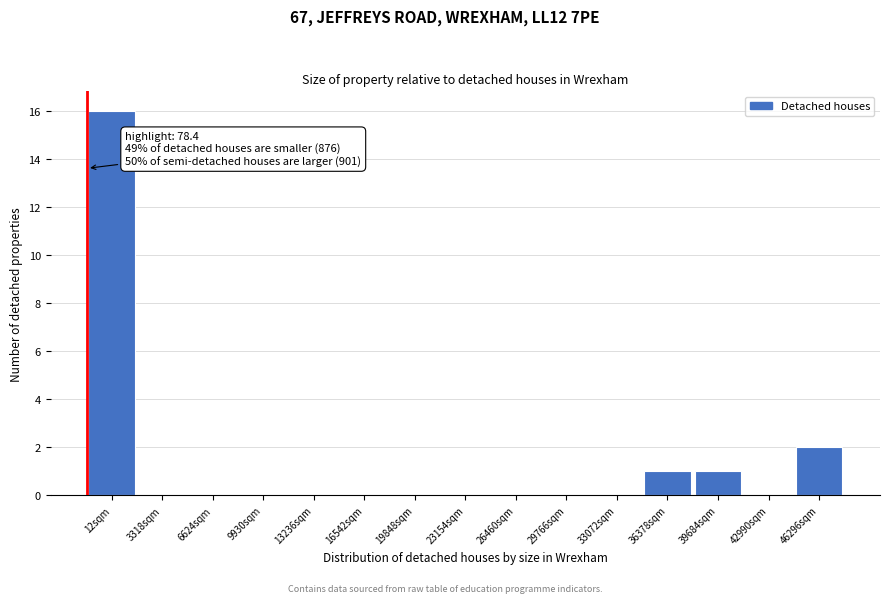

Reading right to left, transcribe all the data shown in this chart.

46296sqm=2	42990sqm=0	39684sqm=1	36378sqm=1	33072sqm=0	29766sqm=0	26460sqm=0	23154sqm=0	19848sqm=0	16542sqm=0	13236sqm=0	9930sqm=0	6624sqm=0	3318sqm=0	12sqm=16